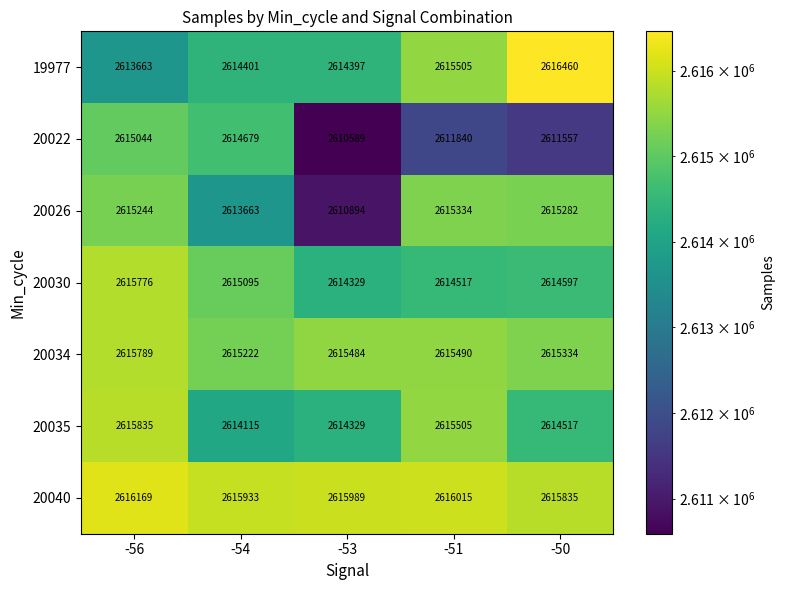

What is the total value across all series at -50?

18303582